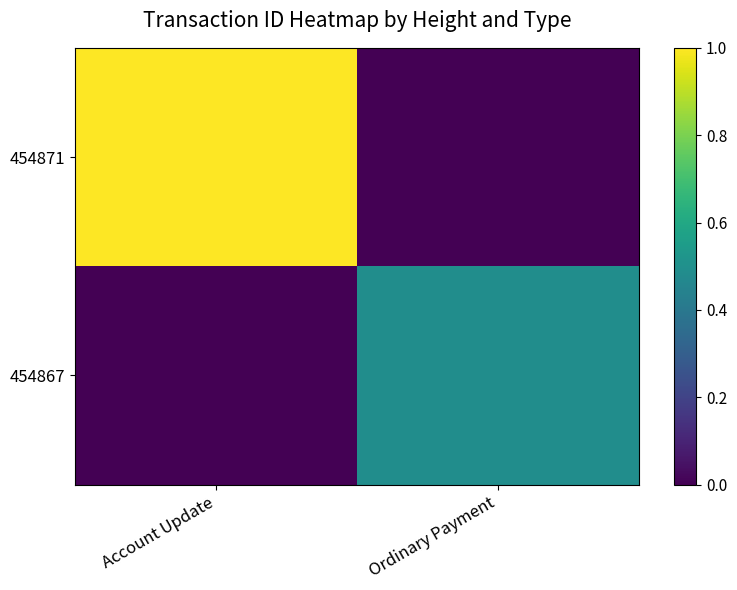

Reading left to right, transcribe all the data shown in this chart.

454871: Account Update=1.0	Ordinary Payment=0.0
454867: Account Update=0.0	Ordinary Payment=0.5